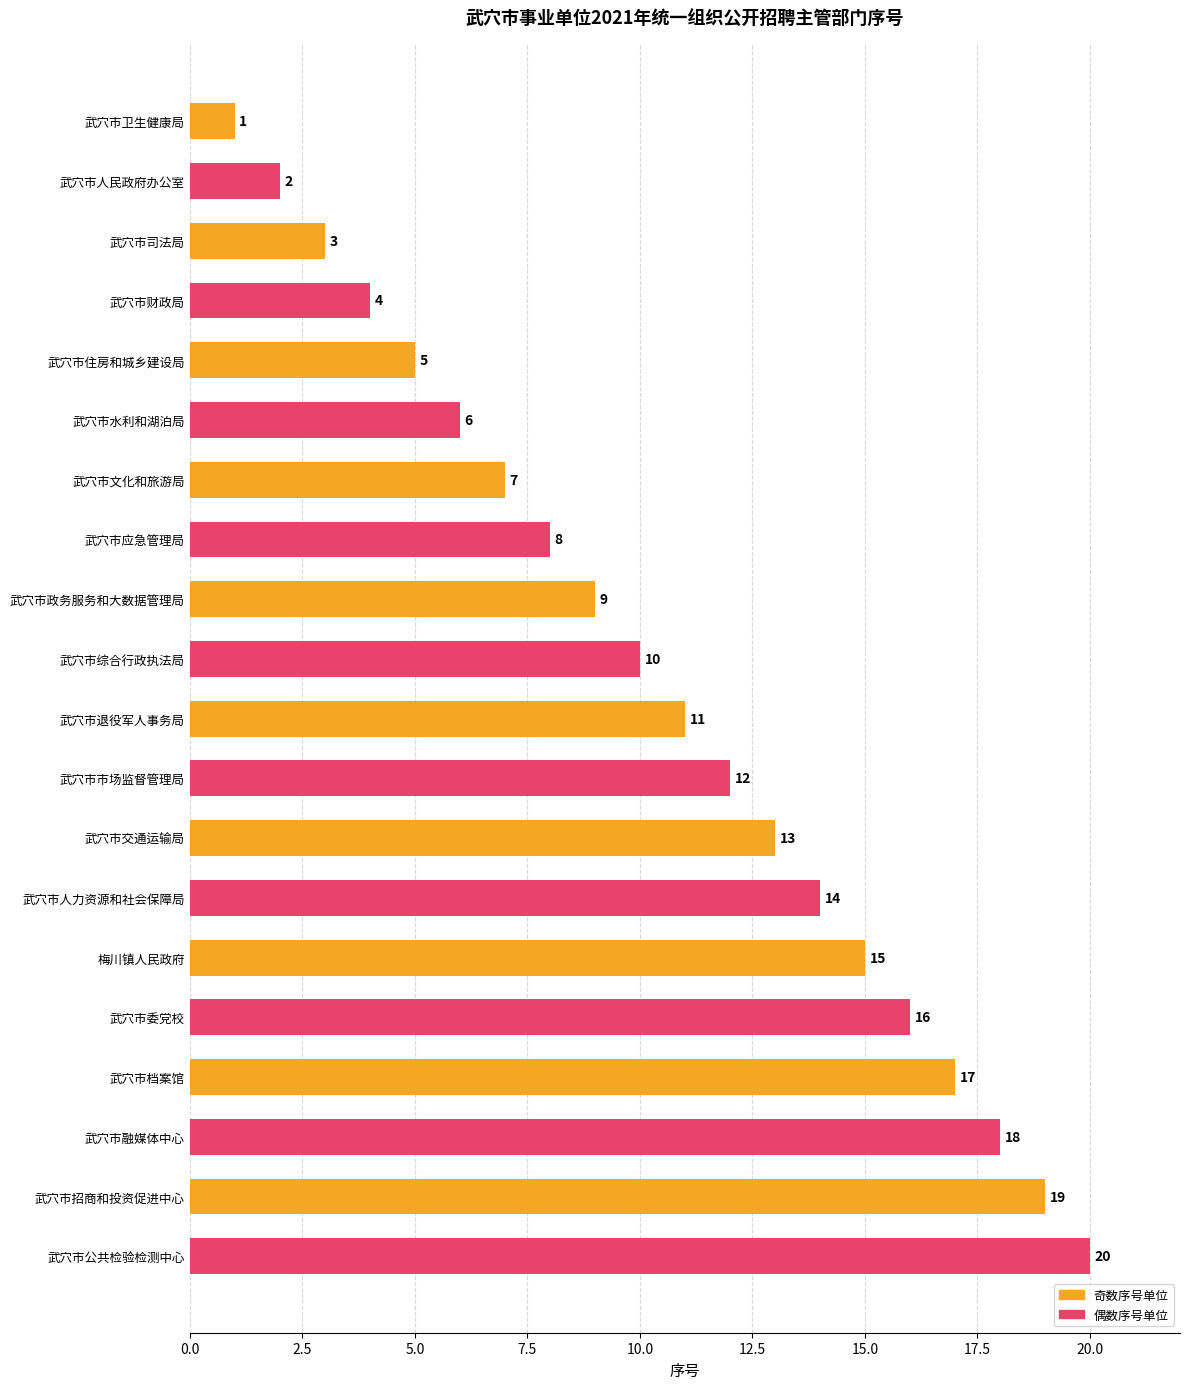

How many bars are there in total?

20